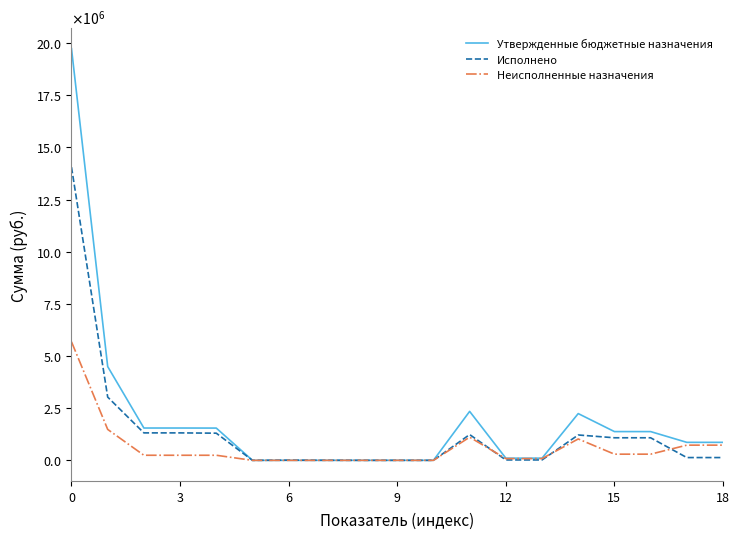

How many intersections are there between Исполнено and Неисполненные назначения?

3